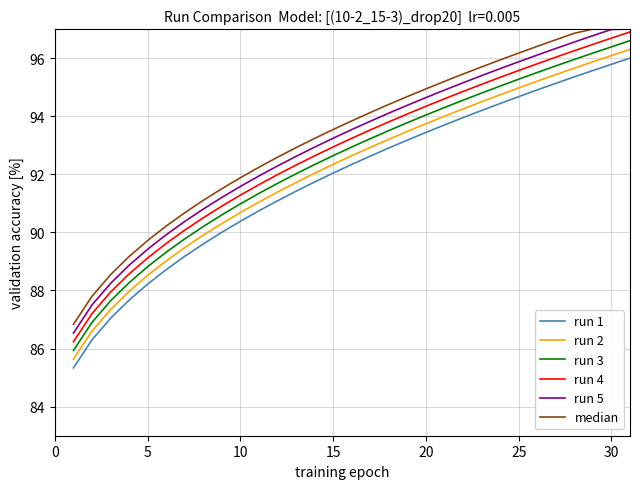

True or false: run 3 and run 4 intersect in this chart.

False